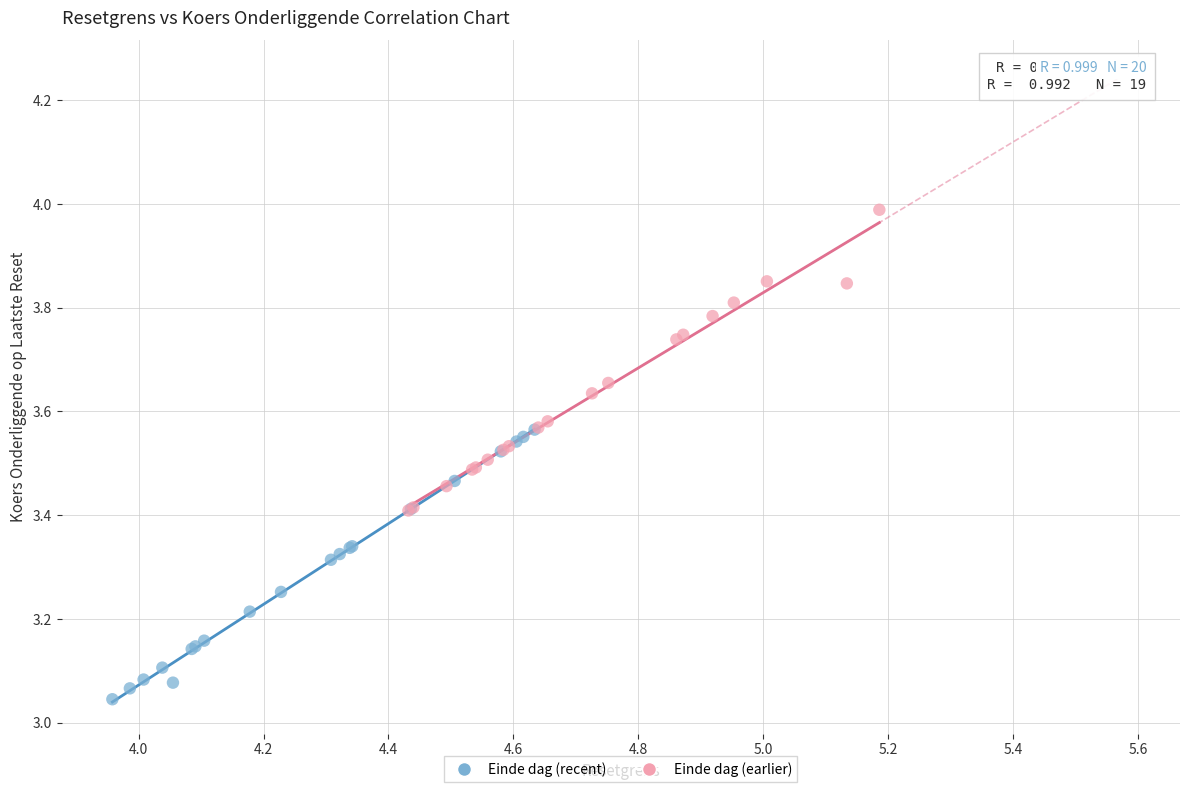

Which series reaches the minimum Y coordinate?

Einde dag (recent)